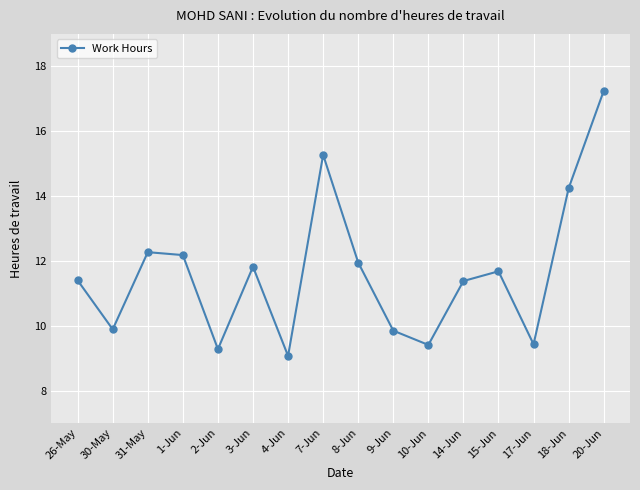

Where is the first local minimum?

30-May